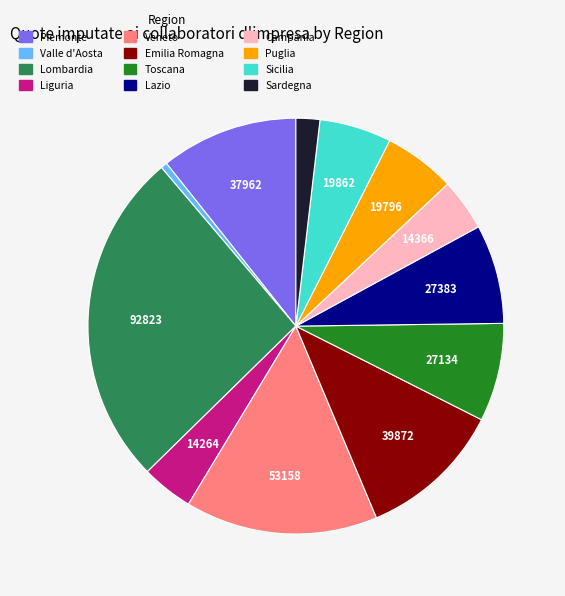

Which has a higher value, Puglia or Sardegna?

Puglia